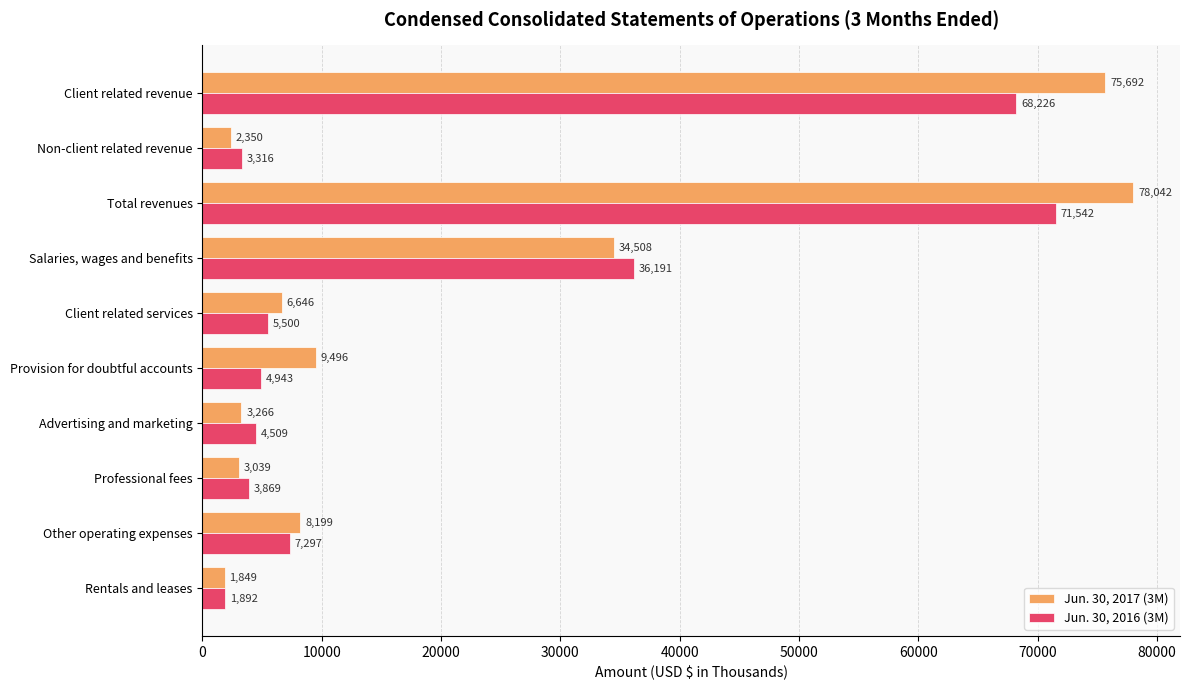

Rank the series by their average value, from highest to lowest.

Jun. 30, 2017 (3M), Jun. 30, 2016 (3M)